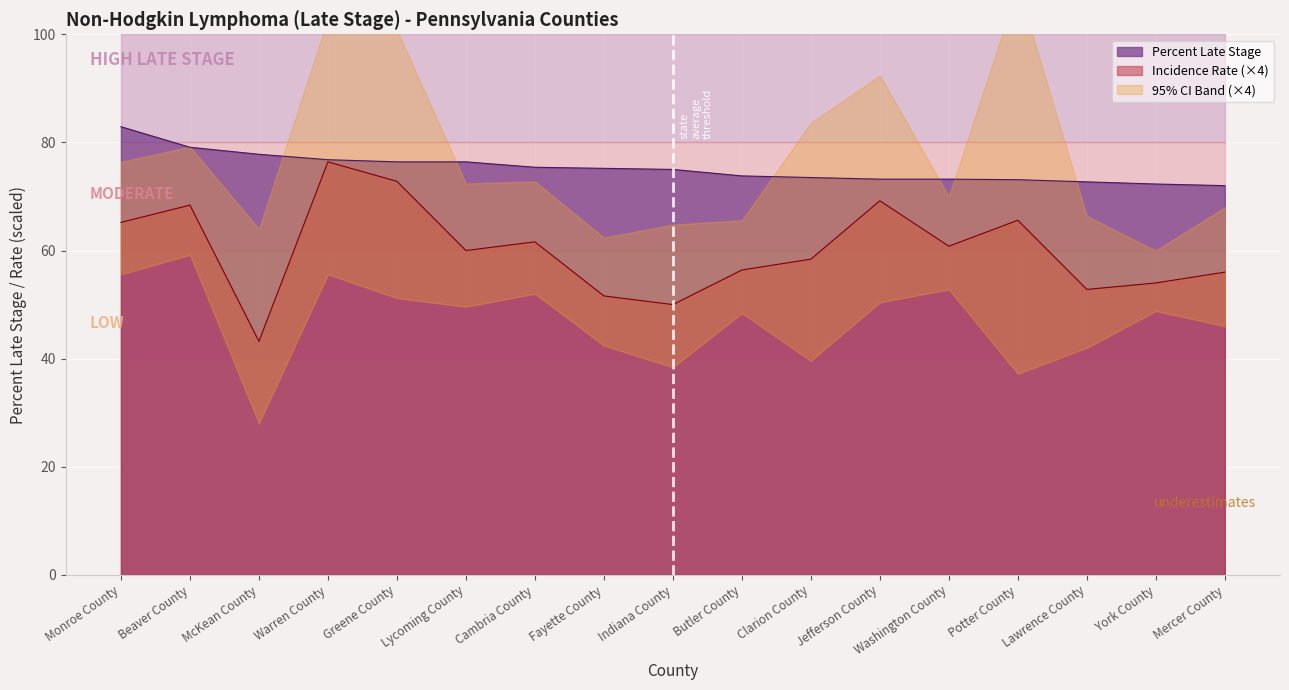

What is the minimum value shown in the chart?

43.2